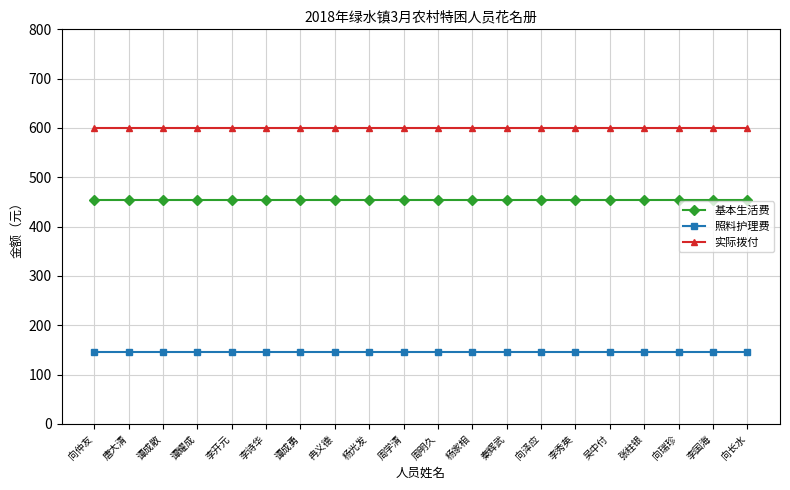

Is this an area chart (filled region under the line)?

No